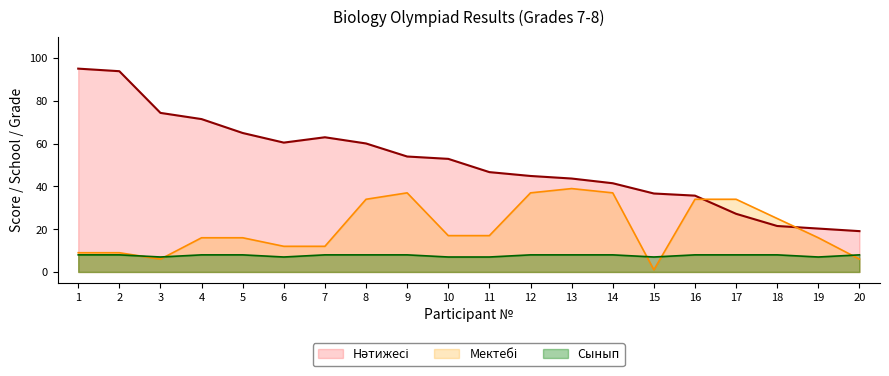

True or false: Нәтижесі has a value of 10.5 at 20.

False